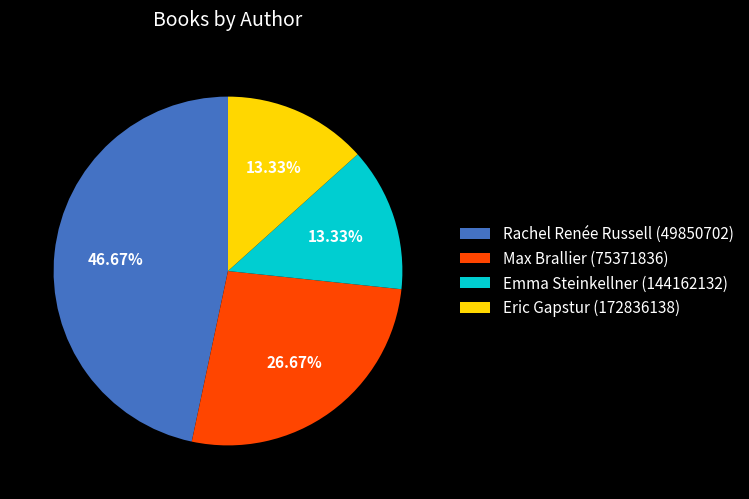

The Max Brallier (75371836) slice represents 13% of the pie. True or false?

False